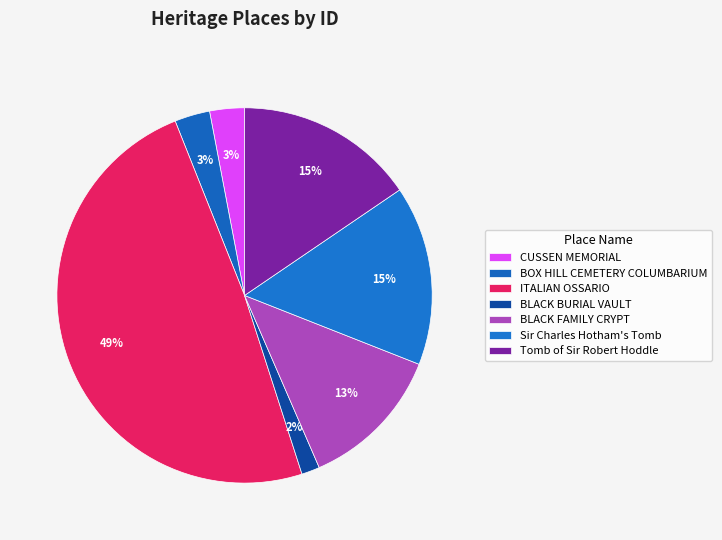

What is the smallest slice in the pie chart?

BLACK BURIAL VAULT